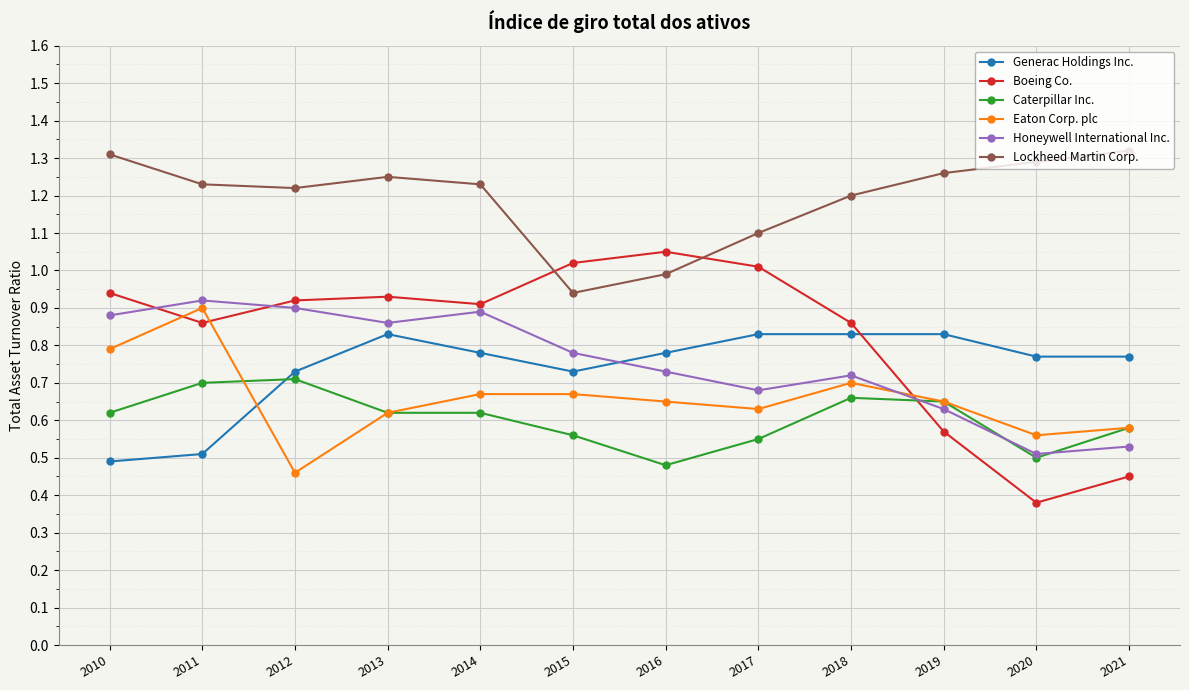

What is the total value across all series at 2020?

4.0